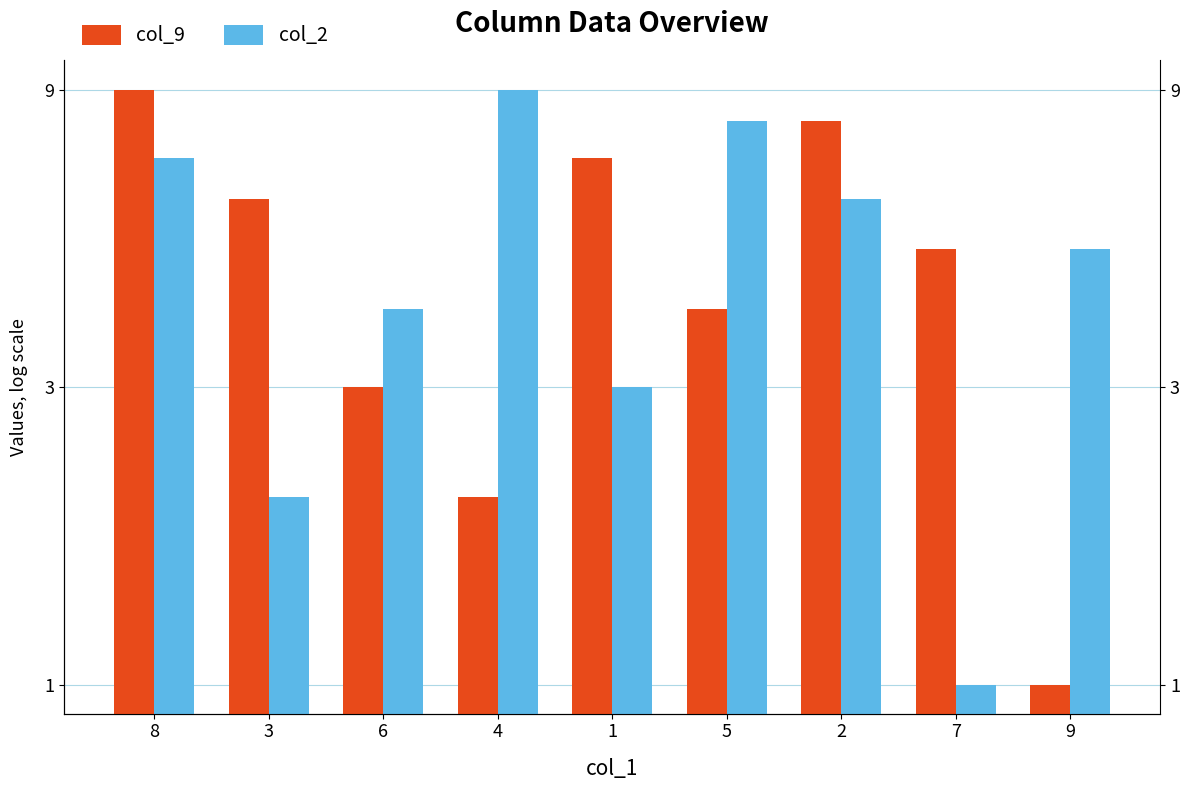

What is the minimum value shown in the chart?

1